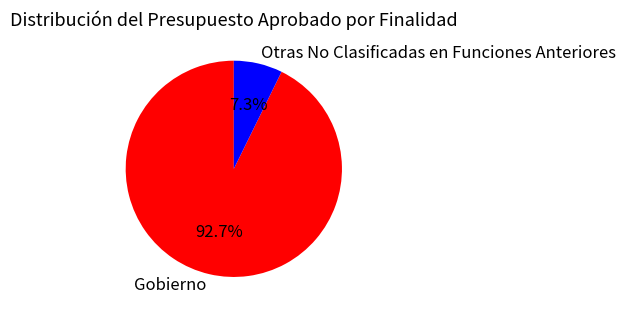

To the nearest percent, what percentage of the pie is Otras No Clasificadas en Funciones Anteriores?

7%